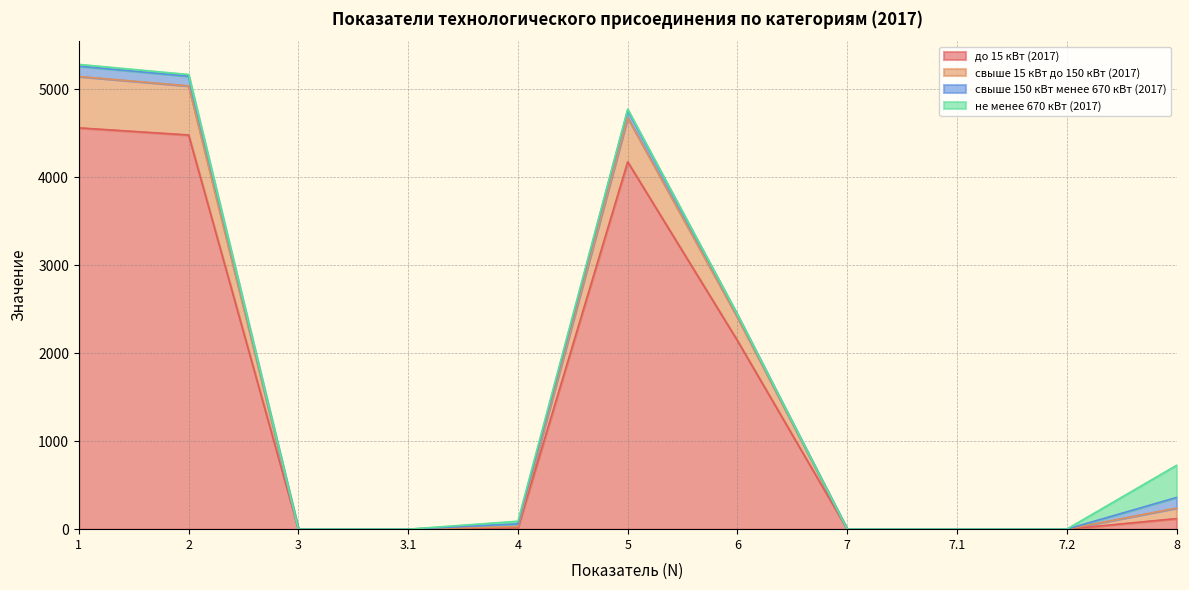

What are all the series names shown in the legend?

до 15 кВт (2017), свыше 15 кВт до 150 кВт (2017), свыше 150 кВт менее 670 кВт (2017), не менее 670 кВт (2017)